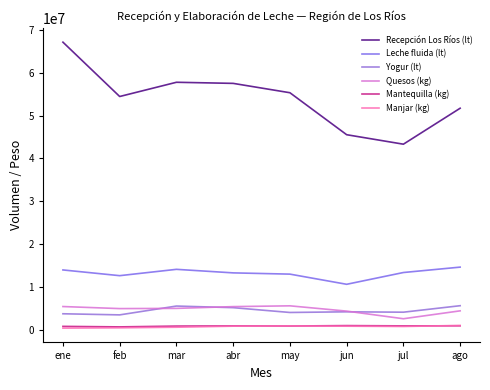

True or false: Recepción Los Ríos (lt) and Quesos (kg) cross at least once.

False